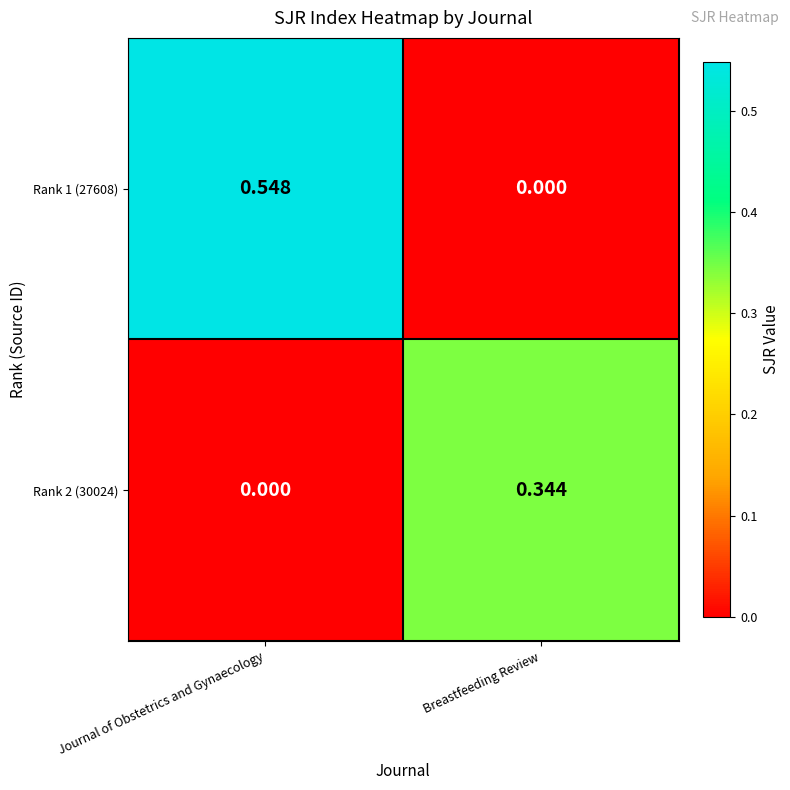

Rank the series by their maximum value, from lowest to highest.

Rank 2 (30024), Rank 1 (27608)